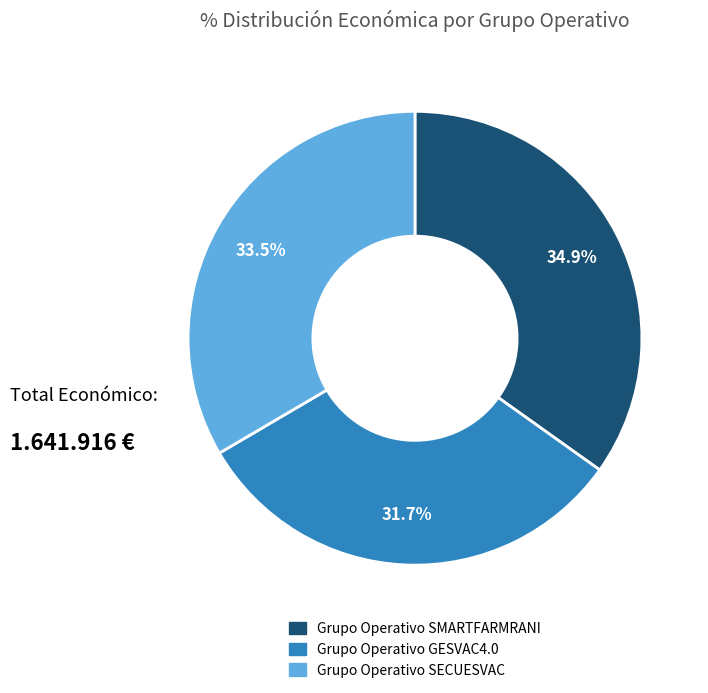

Does any single category account for the majority?

No